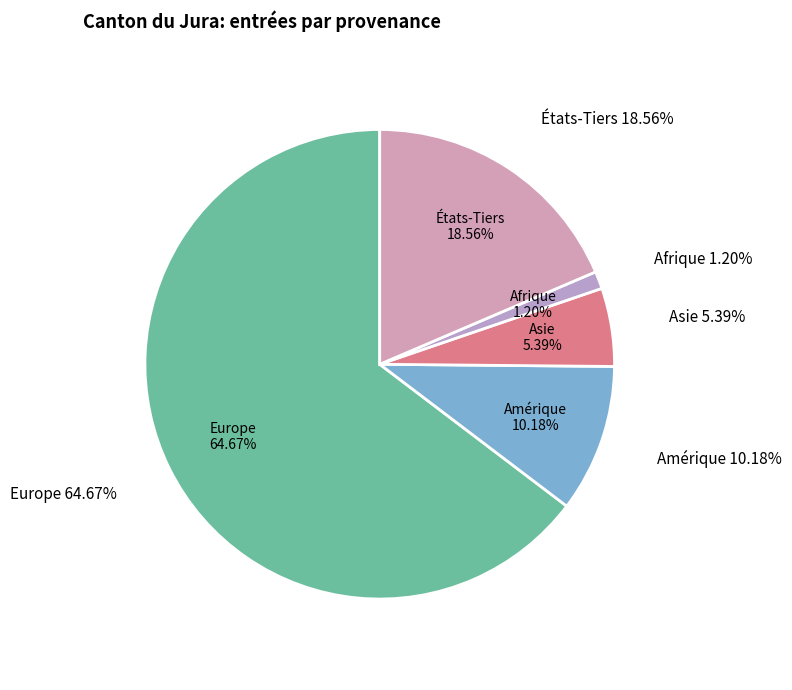

Which slice is the largest?

Europe